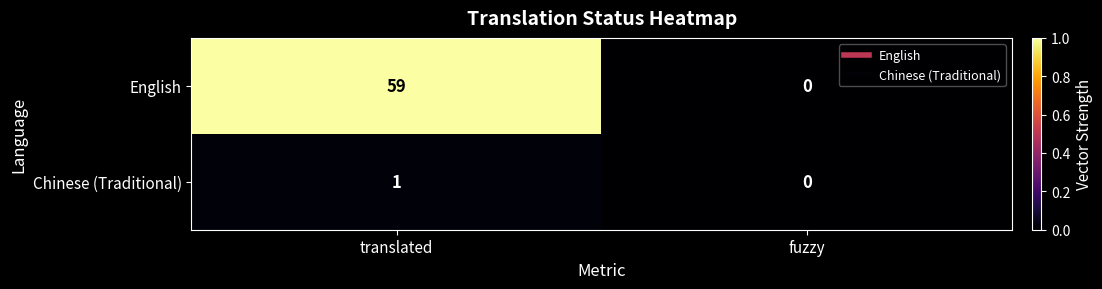

Reading left to right, list all the values displayed in this chart.

English: 59	0
Chinese (Traditional): 1	0